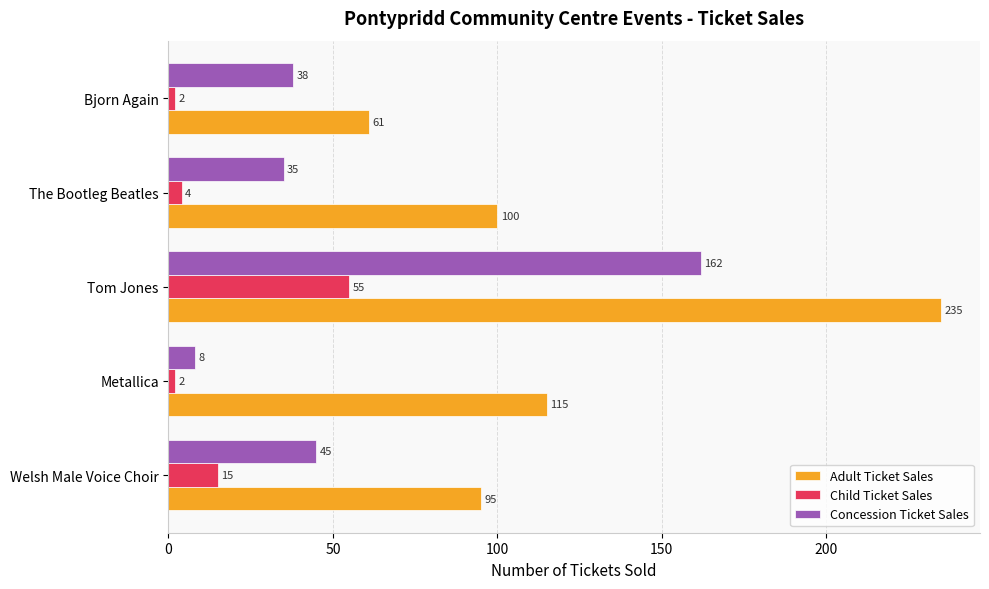

What is the difference between the maximum and second lowest values in the Adult Ticket Sales series?

140